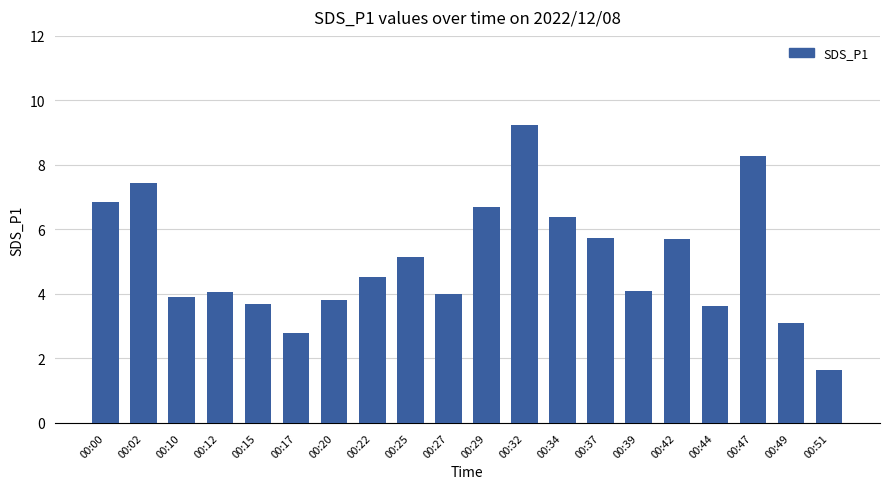

Where is the data nearest to the value 5?

00:25